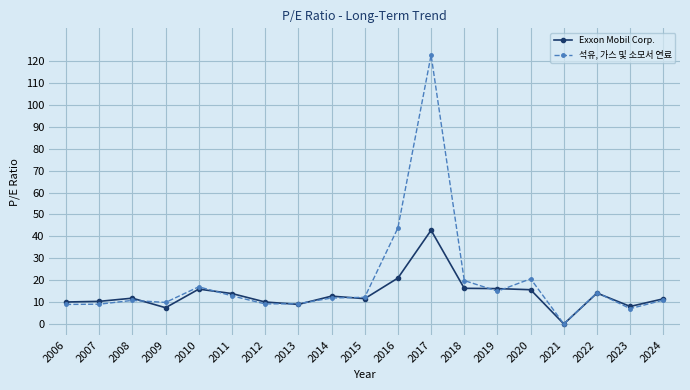

What is the greatest value displayed?

122.8